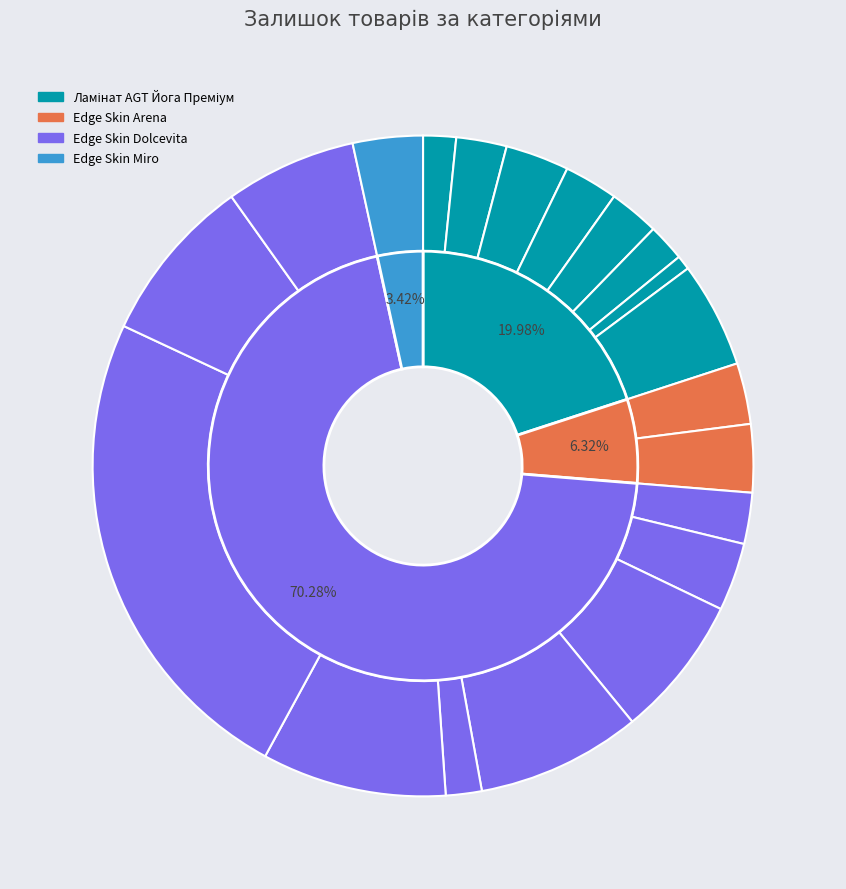

Which slice is the smallest?

Ламінат AGT Йога Преміум (282502112)